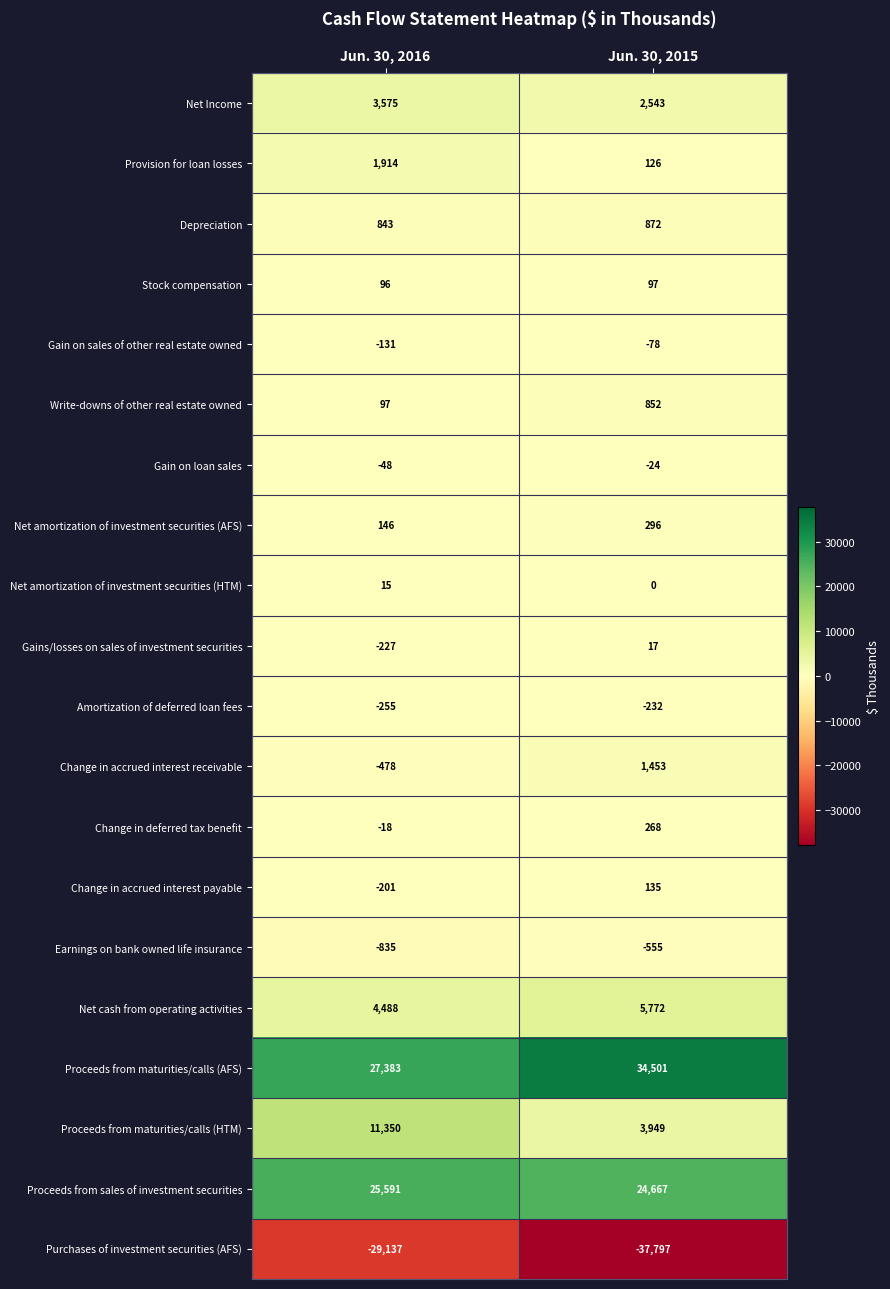

List the labels in order of Stock compensation value, largest first.

Jun. 30, 2015, Jun. 30, 2016